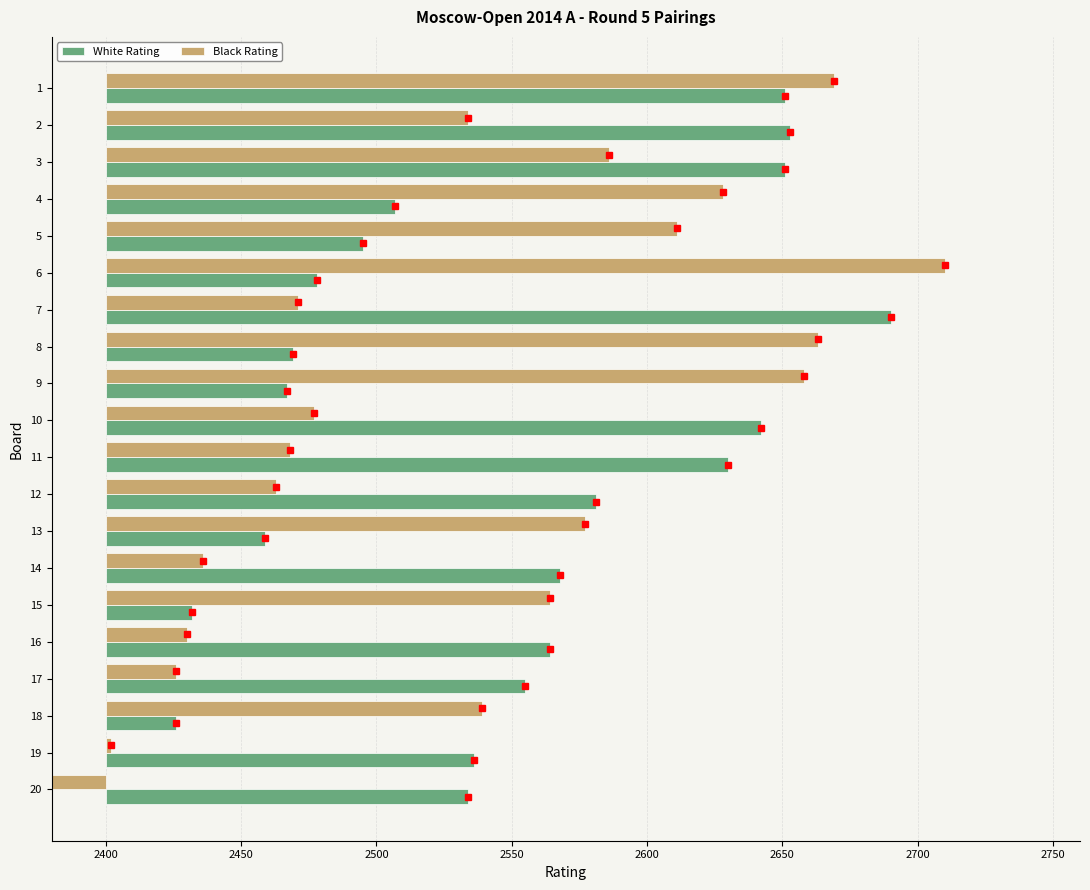

Is it true that White Rating equals 242 at 17?

False